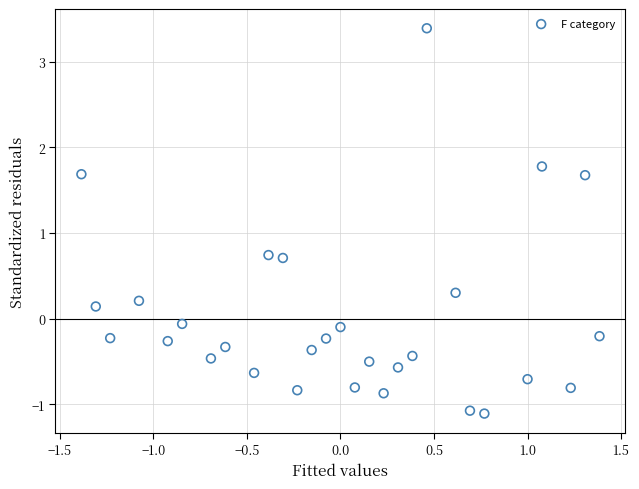

What is the range of Y values (max minus min)?

4.5